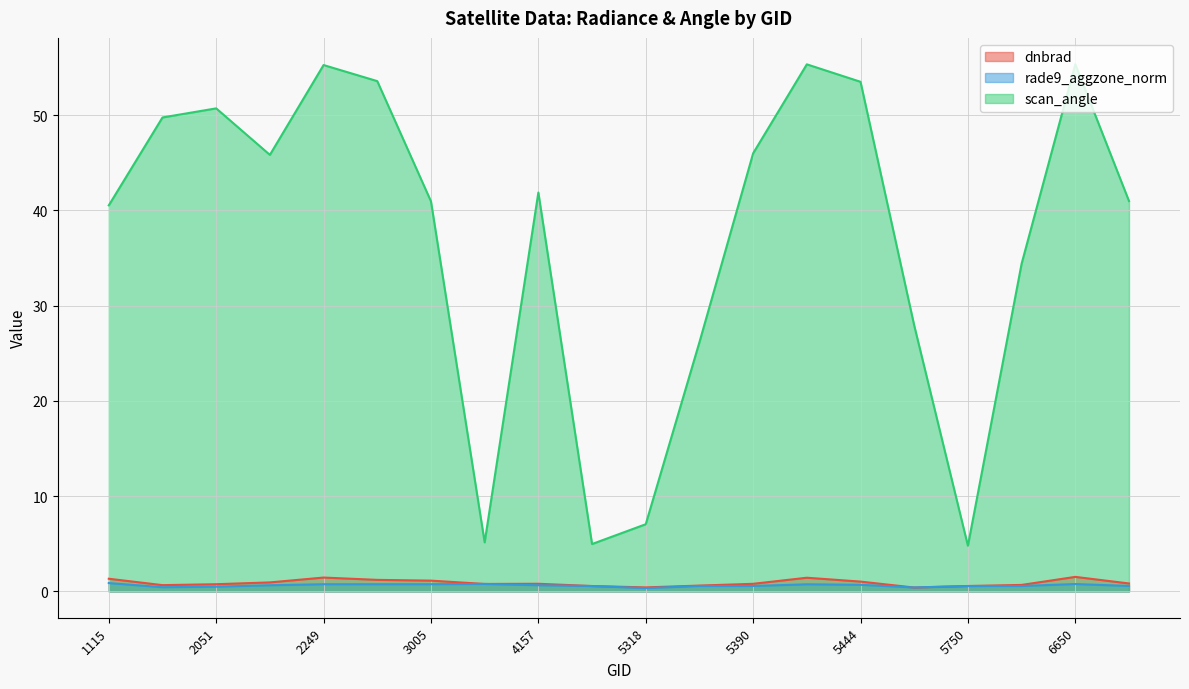

What is the total value across all series at 2213?

47.4